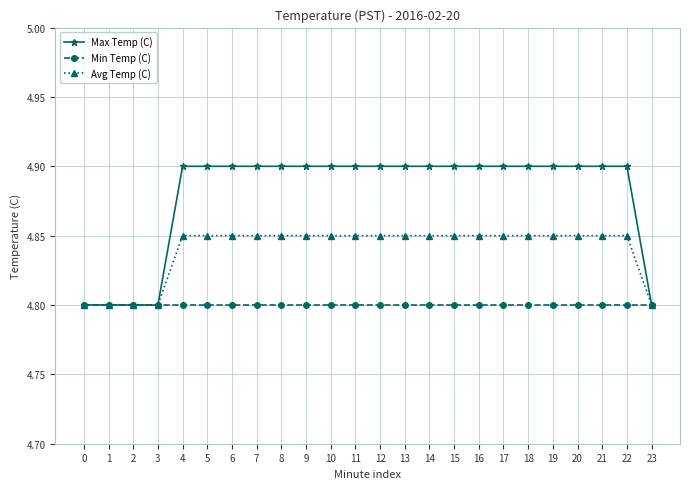

The Min Temp (C) series shows 4.8 at 8. True or false?

True